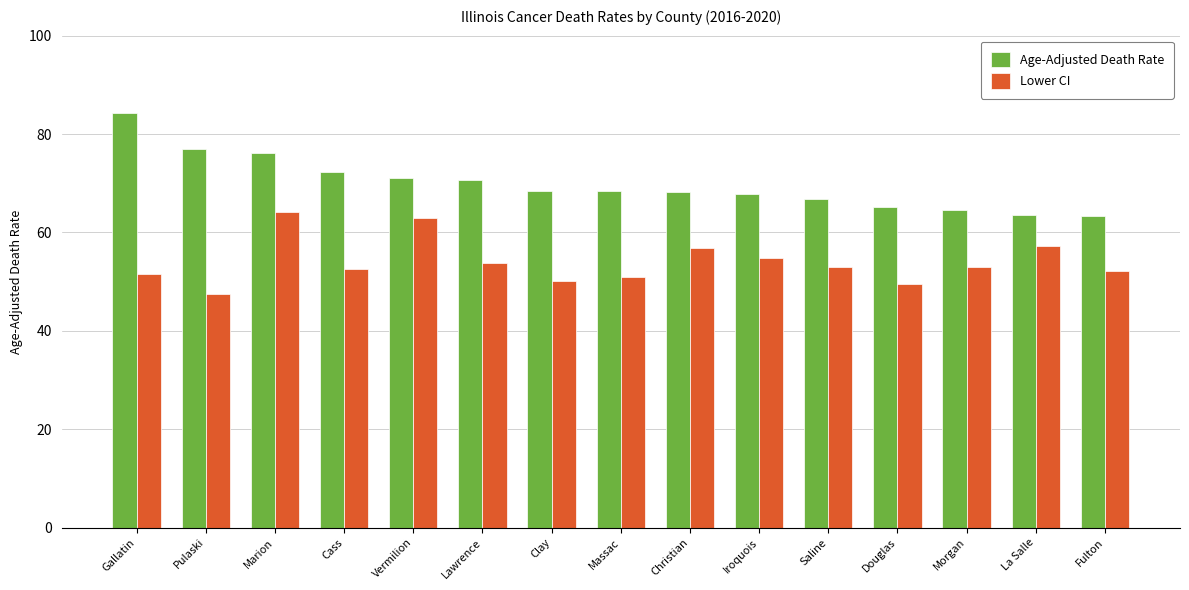

What is the average value of the Lower CI series?

54.0